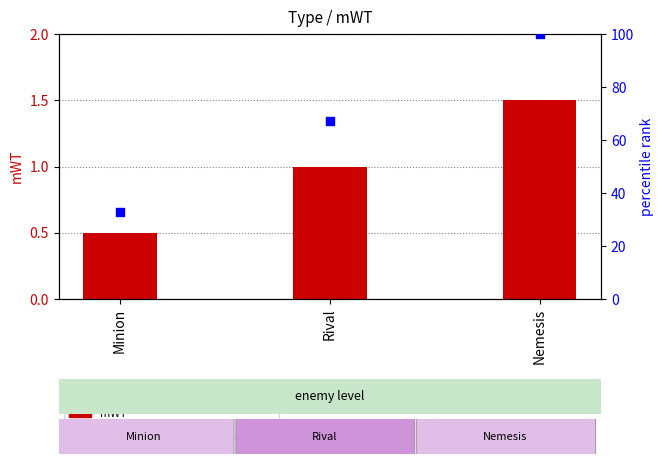

What are all the series names shown in the legend?

mWT, percentile rank within the sample